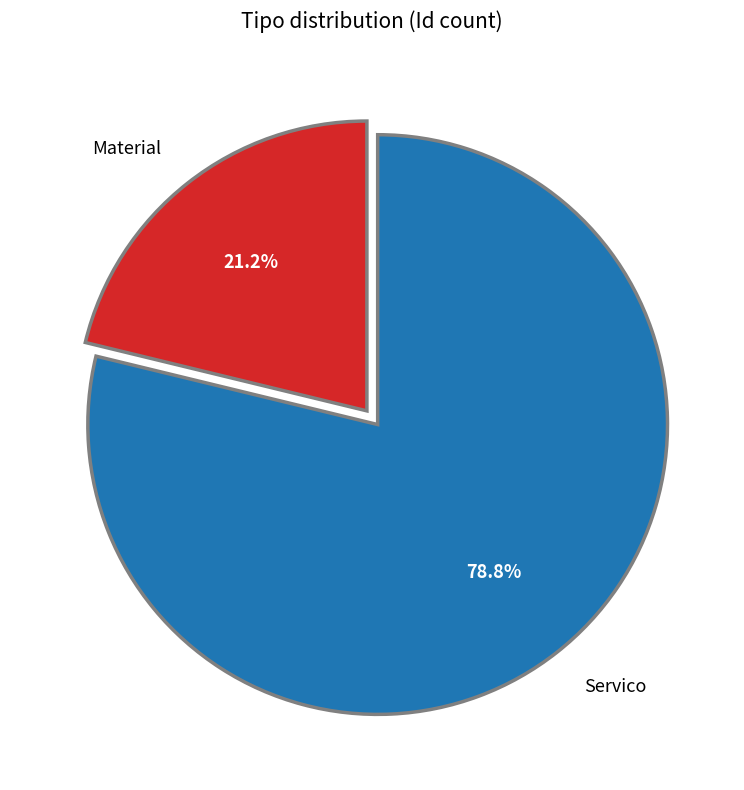

To the nearest percent, what percentage of the pie is Servico?

79%